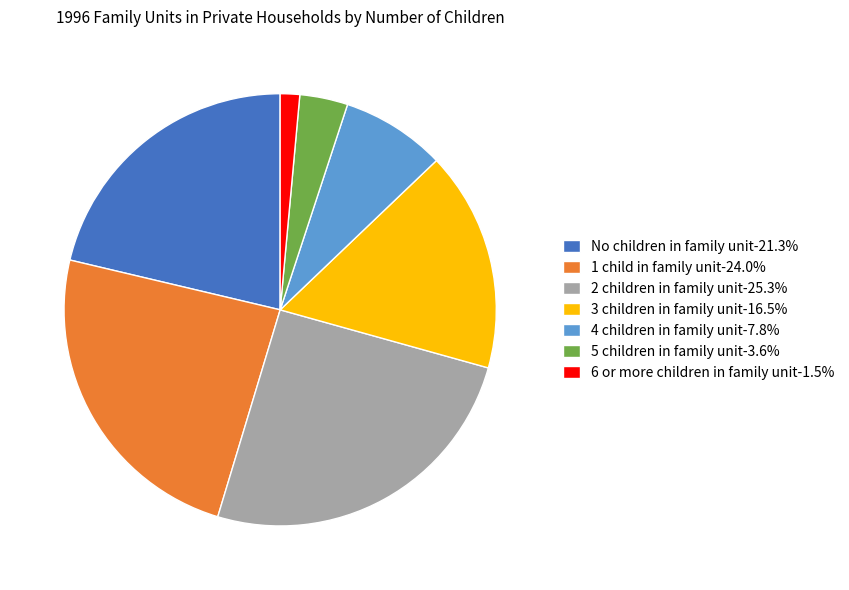

How many slices are in this pie chart?

7